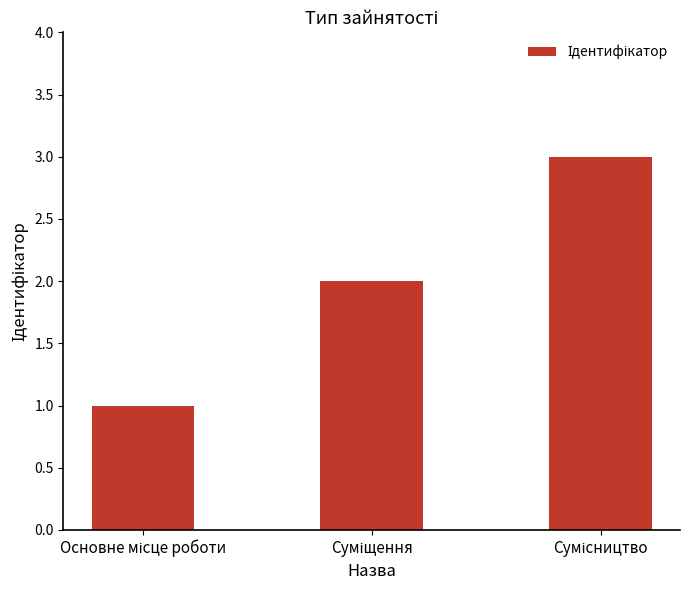

Are the bars grouped side by side (vs. stacked)?

No